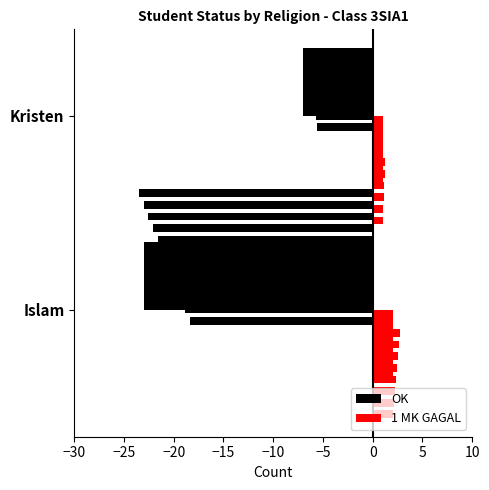

Rank the series at Kristen from highest to lowest value.

1 MK GAGAL, OK